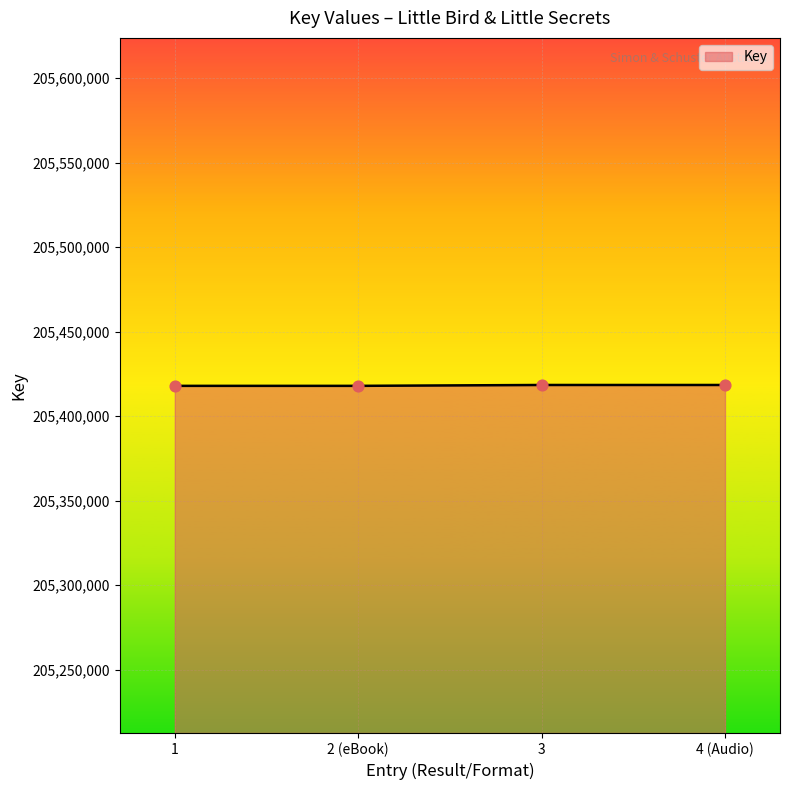

Approximately how many times larger is the value at 2 (eBook) compared to 4 (Audio)?

1.0